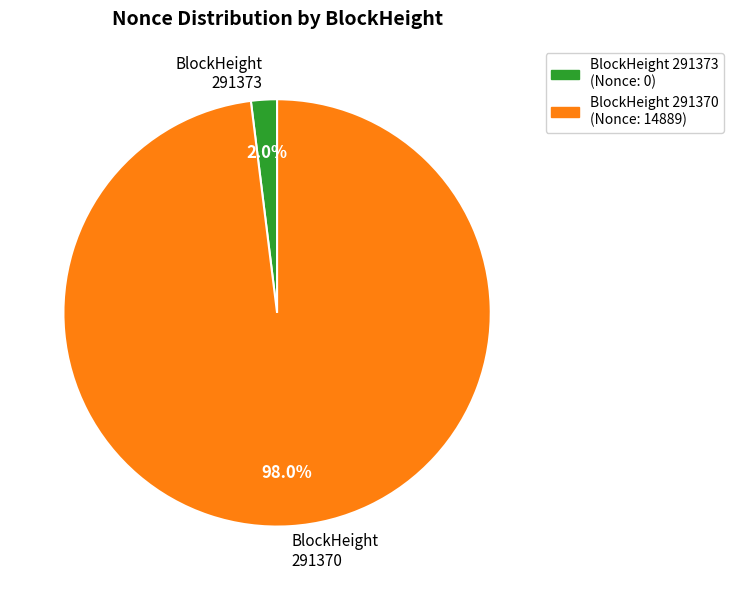

Between BlockHeight 291373 and BlockHeight 291370, which is larger?

BlockHeight 291370